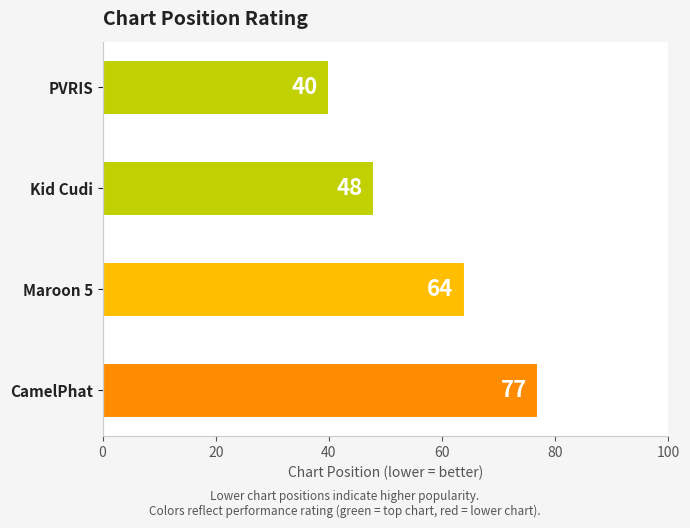

Between CamelPhat and Kid Cudi, which is larger?

CamelPhat